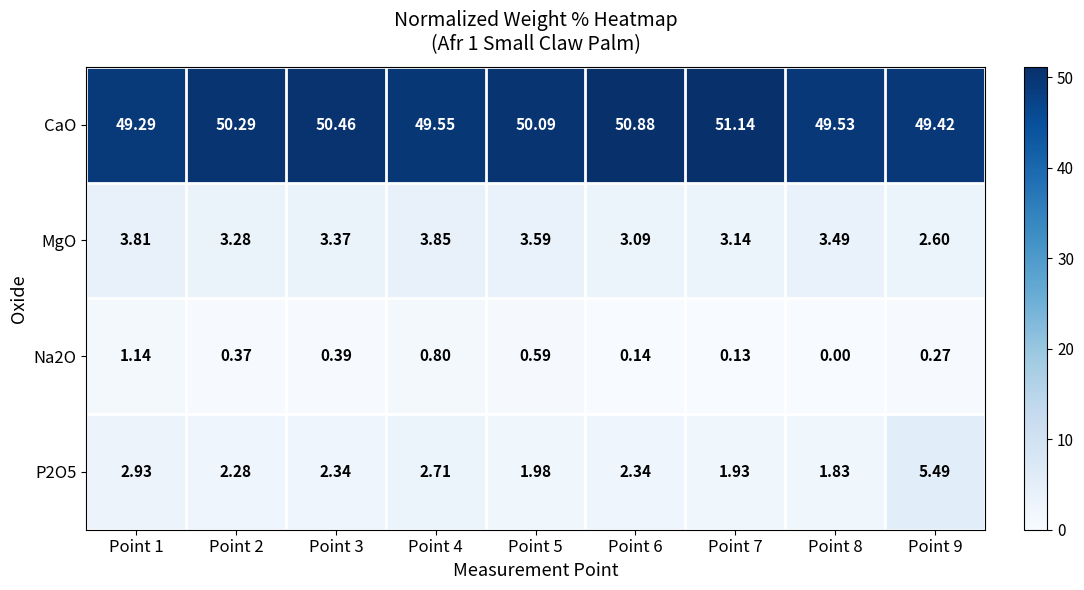

Which series has the largest total across all categories?

CaO